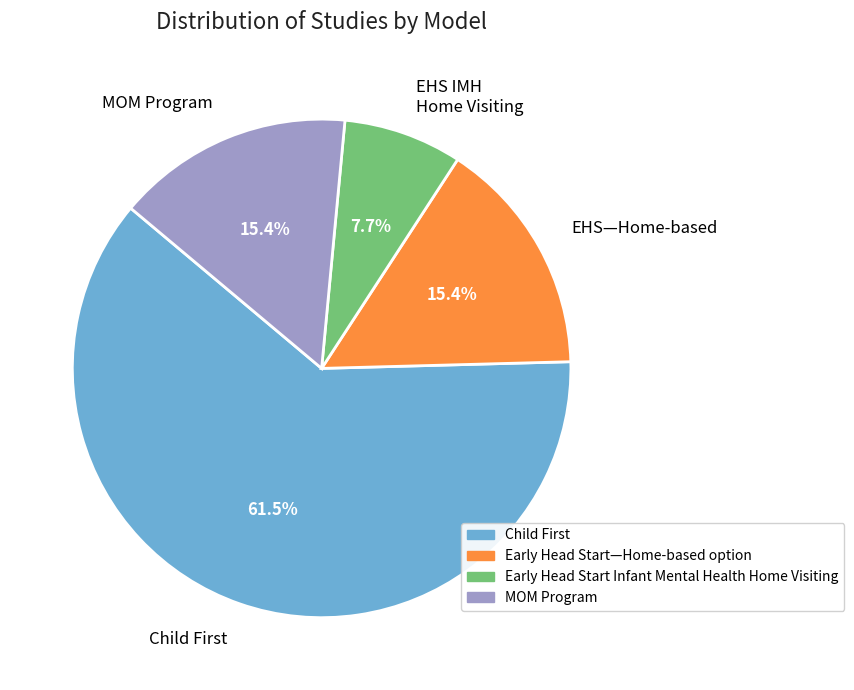

How many slices are in this pie chart?

4